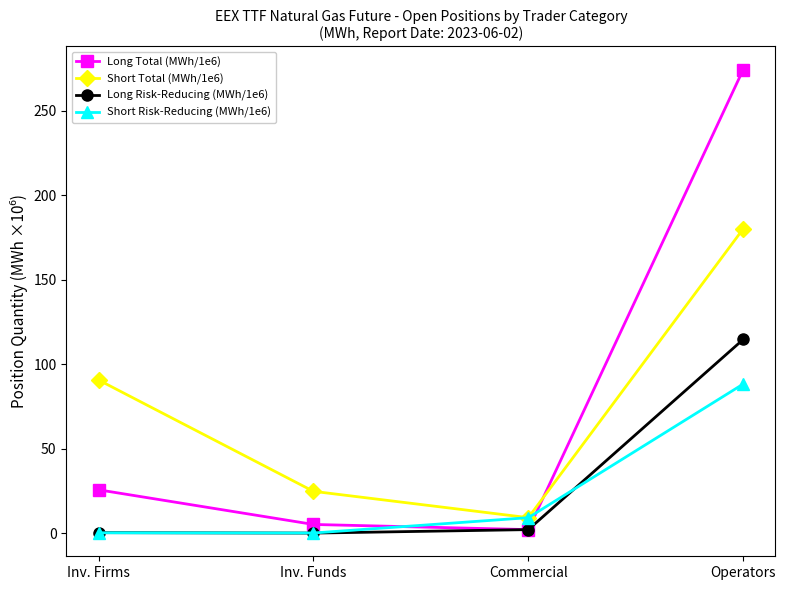

Which category has the highest value in the Long Total (MWh/1e6) series?

Operators